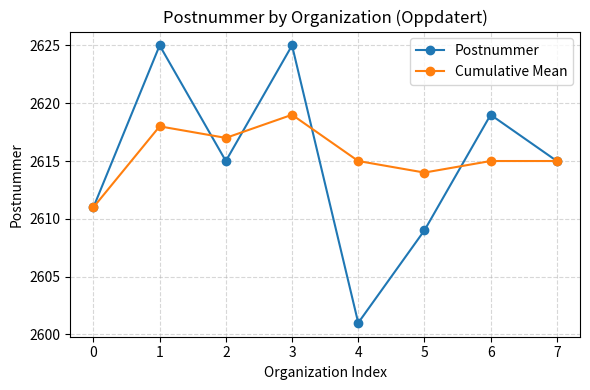

What is the spread (max minus min) of values at 3?

6